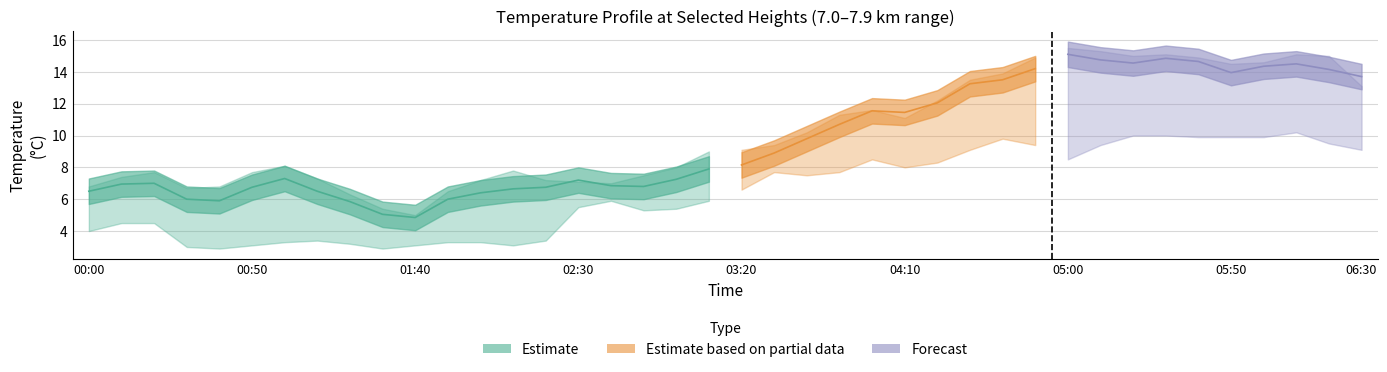

Is it true that 7.069 equals 18.5 at 2004/03/22 06:30?

False